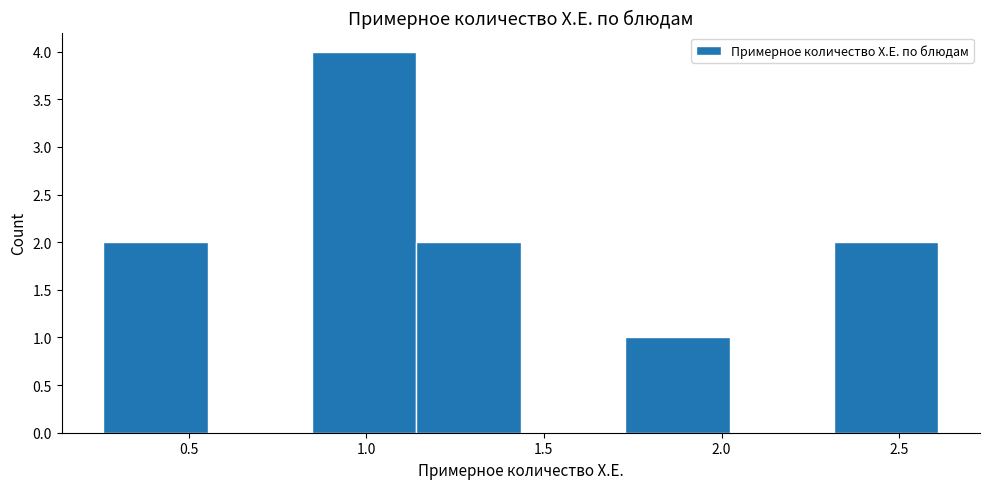

Reading left to right, list every bar in this chart as the range it spans on the x-axis followed by its height. Neither the bar edges nor the heights are printed on the chart, so give them approximately, as read against the axes.

0.25 to 0.55: 2
0.55 to 0.85: 0
0.85 to 1.15: 4
1.15 to 1.45: 2
1.45 to 1.75: 0
1.75 to 2.00: 1
2.00 to 2.30: 0
2.30 to 2.60: 2